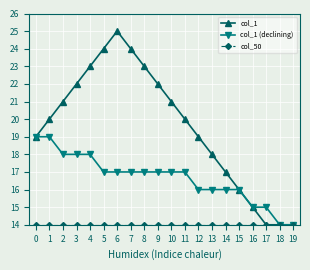

Which series changed the most between 10 and 19?

col_1